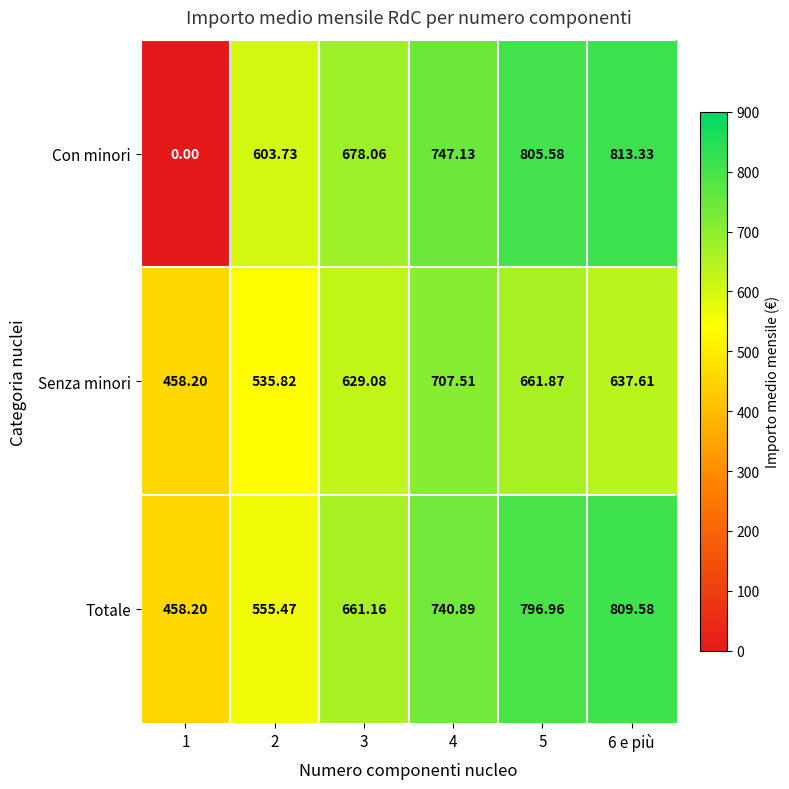

At 4, list the series in order from smallest to largest.

Senza minori, Totale, Con minori